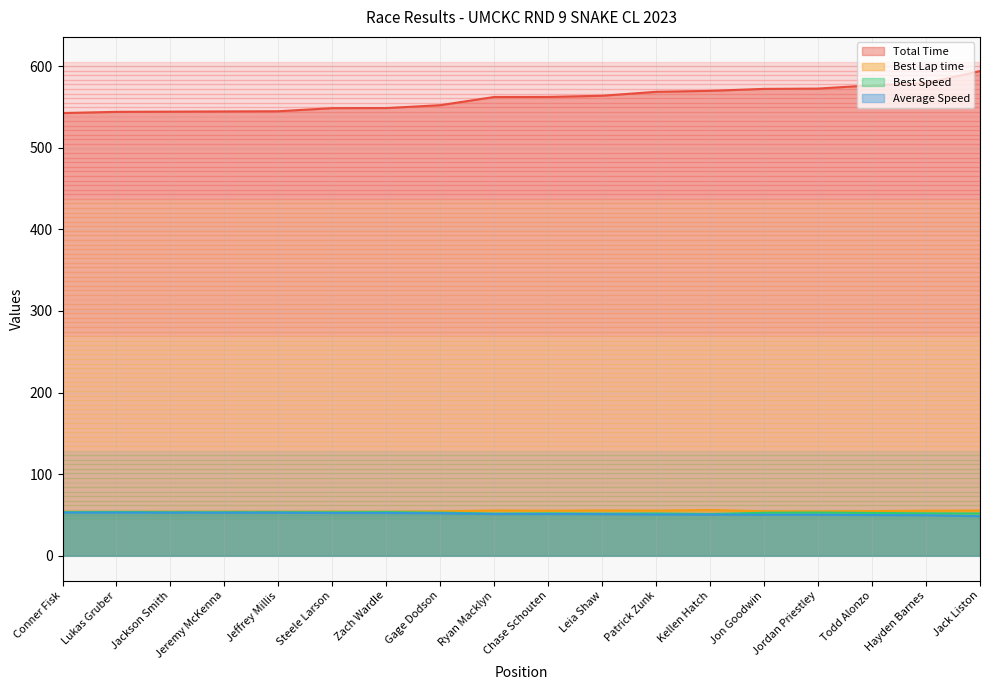

Rank the series by their maximum value, from highest to lowest.

Total Time, Best Lap time, Best Speed, Average Speed